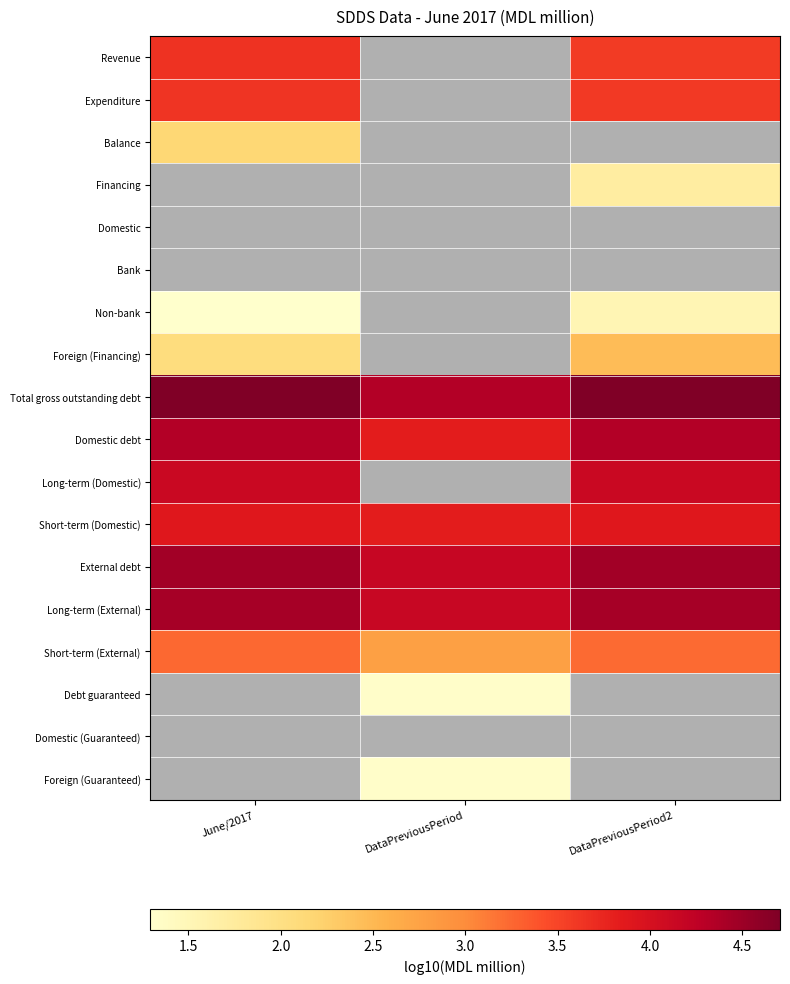

True or false: Expenditure has a value of 3.6 at DataPreviousPeriod2.

True